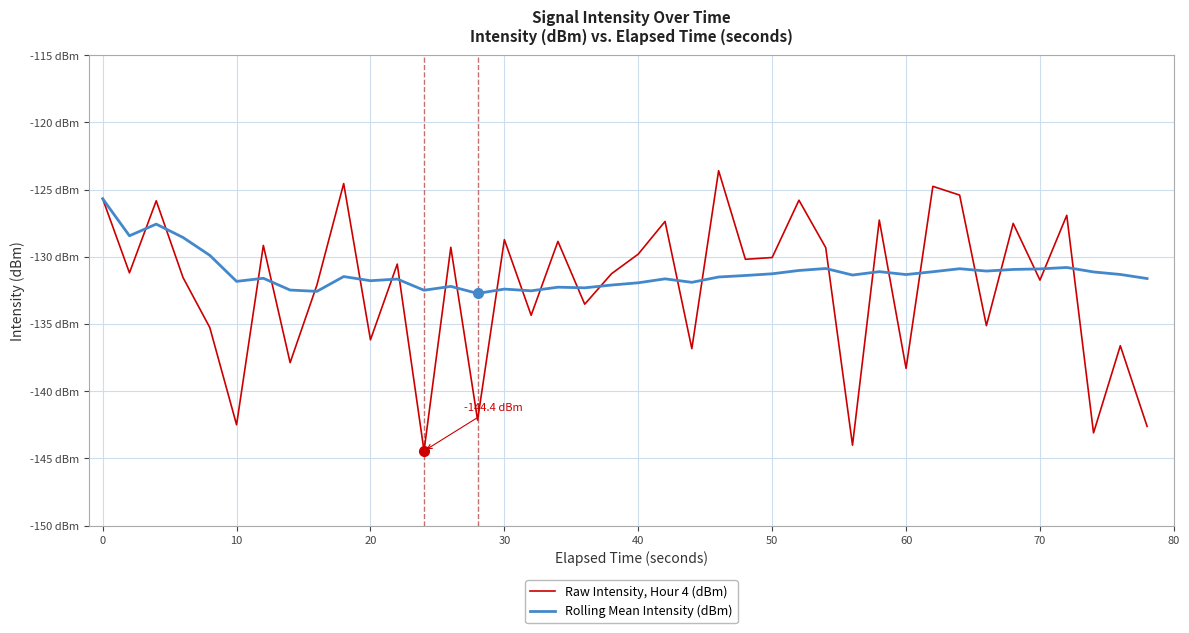

Does the chart have visible grid lines?

Yes